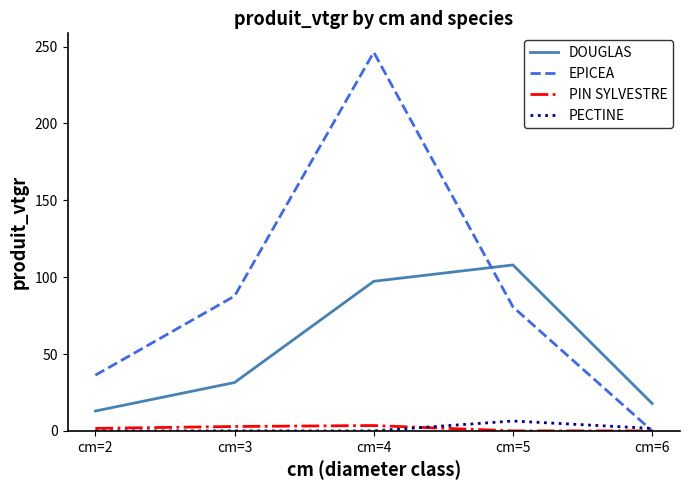

Rank the series by their maximum value, from highest to lowest.

EPICEA, DOUGLAS, PECTINE, PIN SYLVESTRE